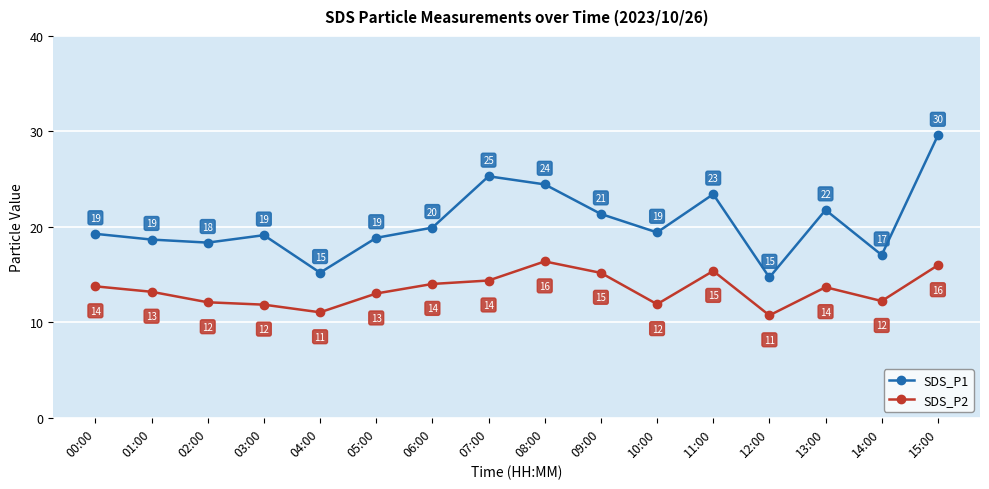

How many lines are shown in the chart?

2